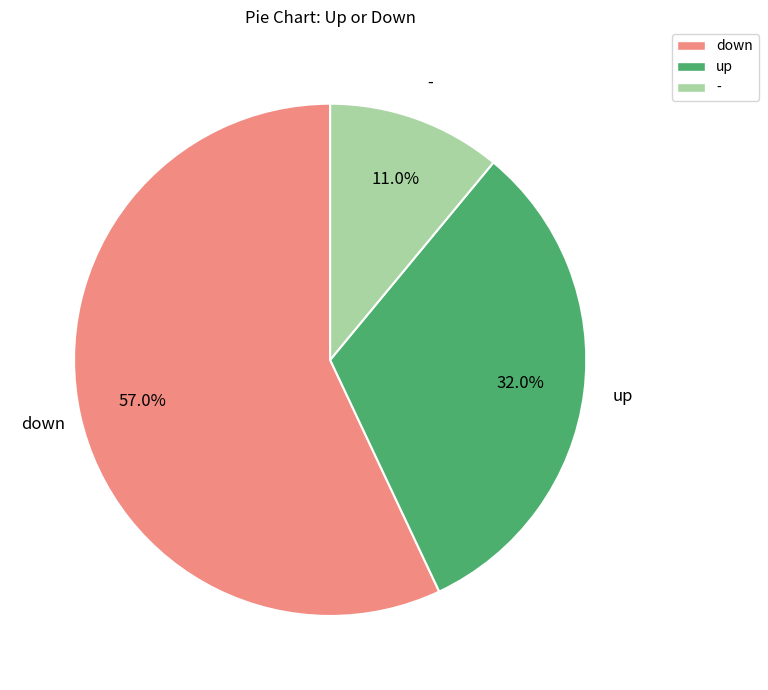

Is there a majority slice in this chart?

Yes